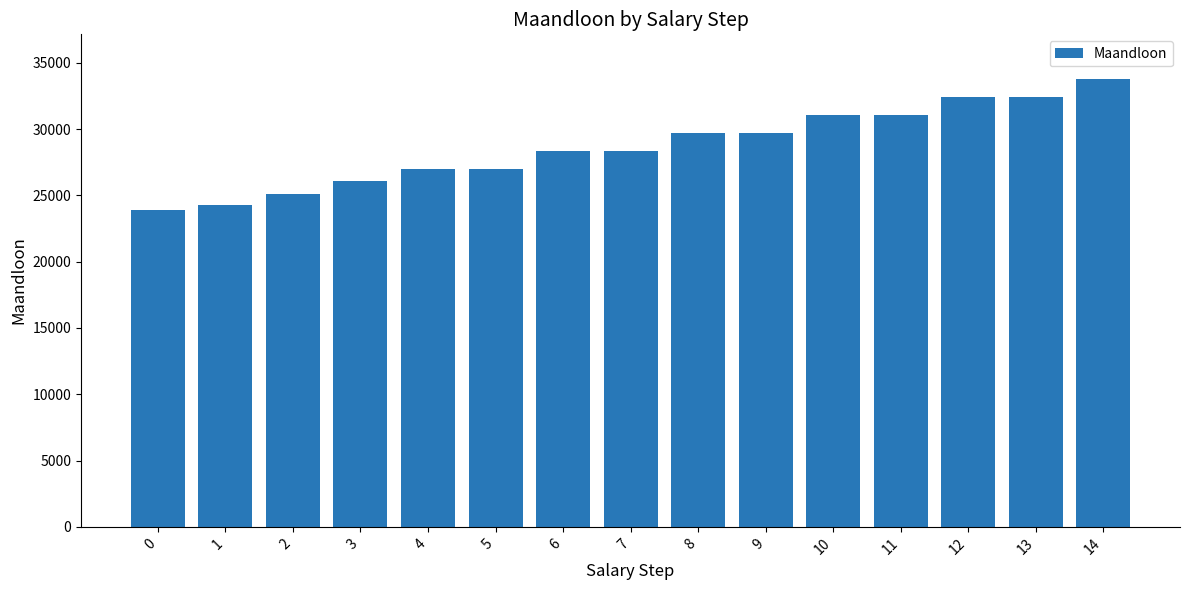

What is the difference between the maximum and minimum values?

9851.8